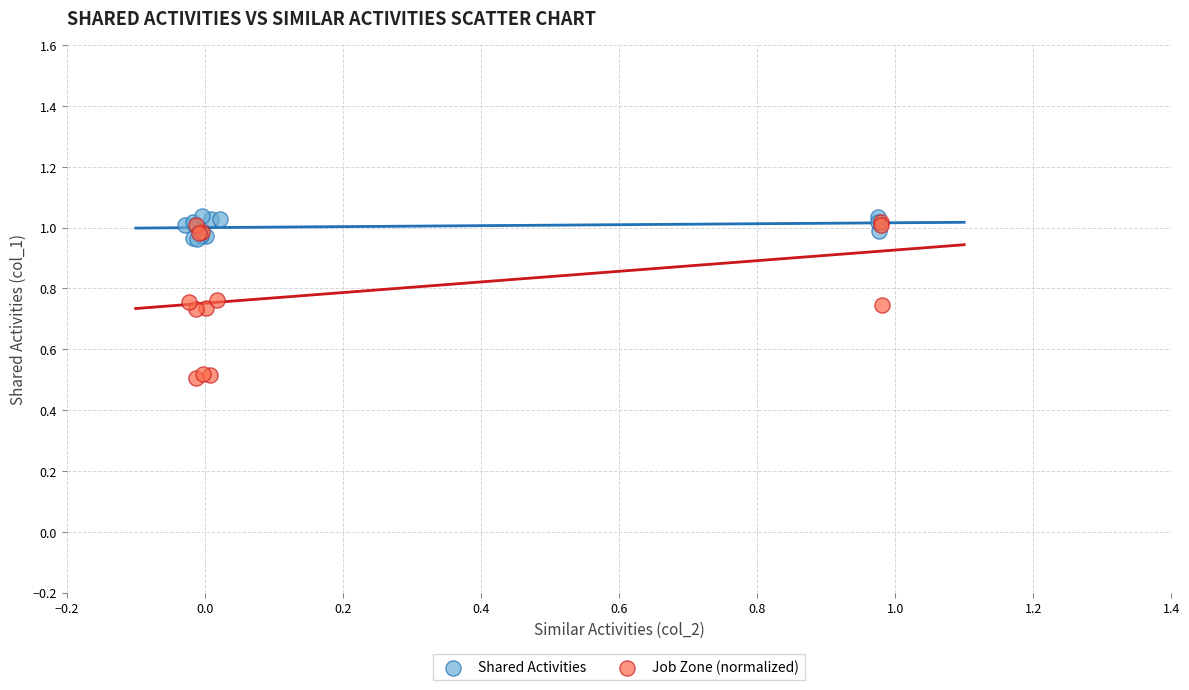

Which series reaches the minimum Y coordinate?

Job Zone (normalized)